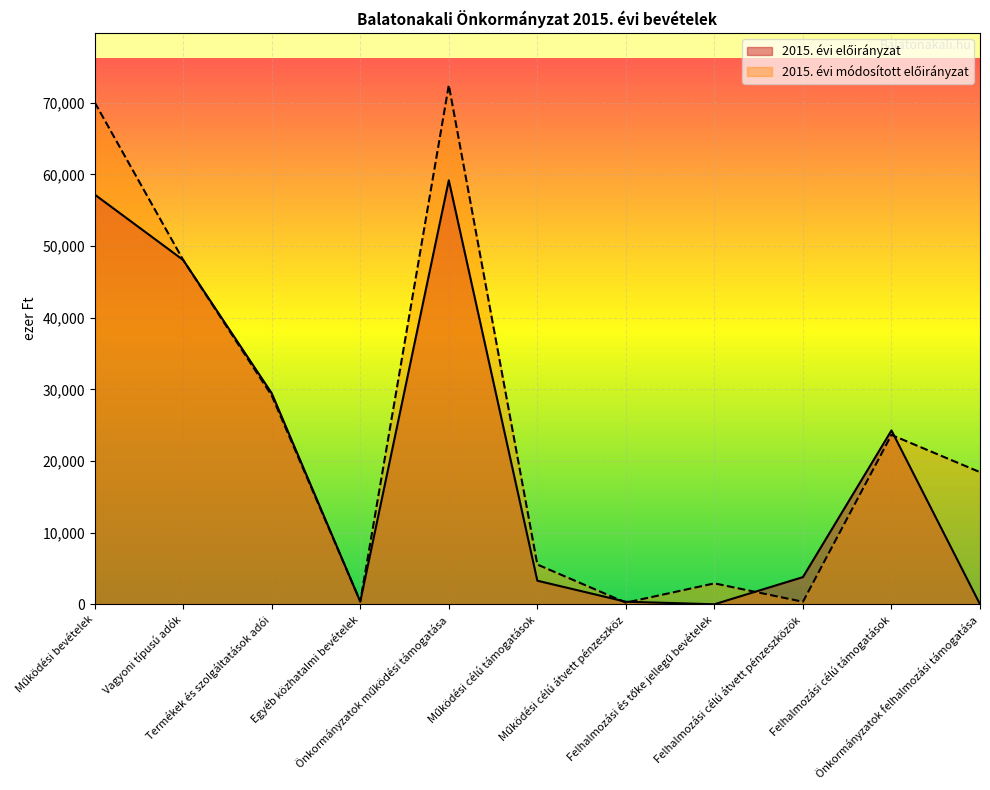

At Önkormányzatok felhalmozási támogatása, list the series in order from smallest to largest.

2015. évi előirányzat, 2015. évi módosított előirányzat